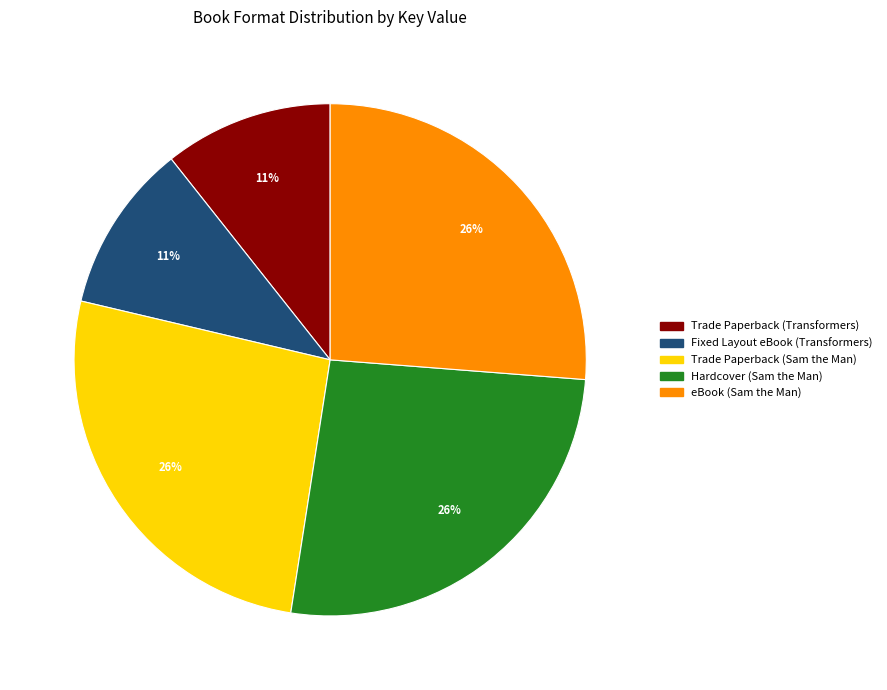

To the nearest percent, what percentage of the pie is Fixed Layout eBook (Transformers)?

11%